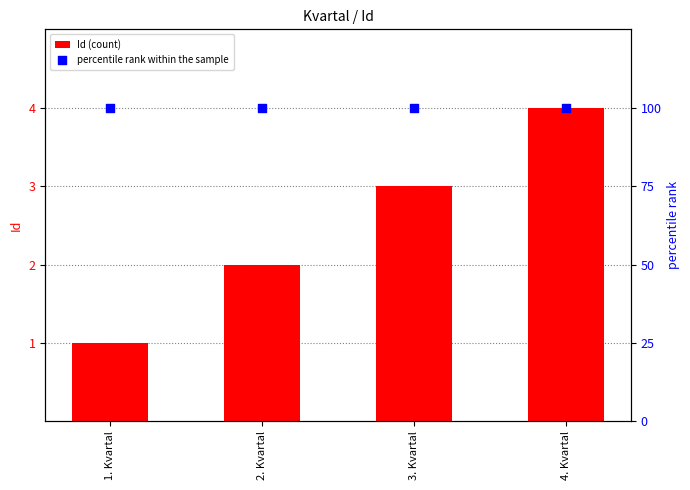

Which series reaches the minimum Y coordinate?

Id (count)